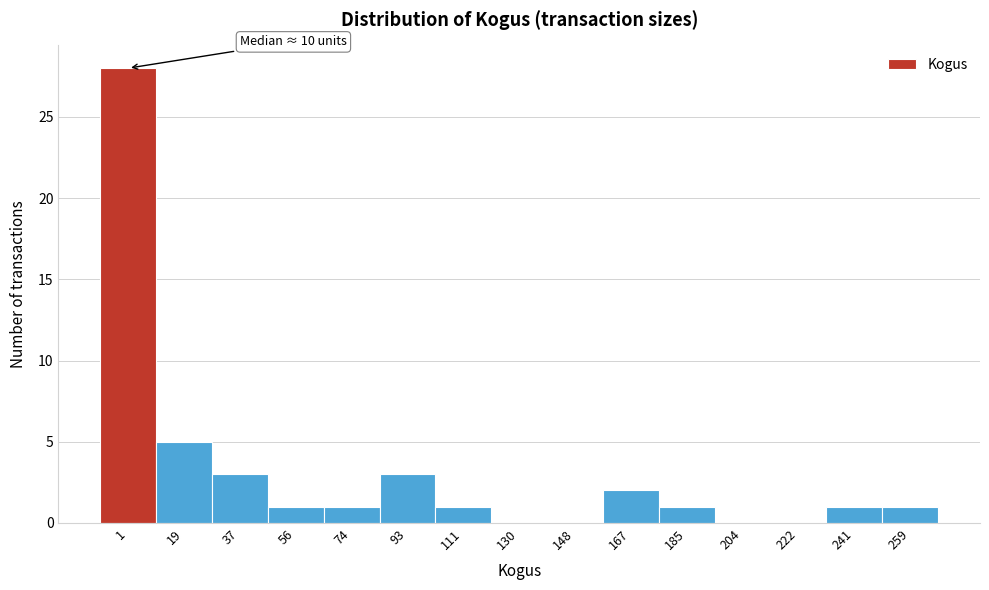

Reading left to right, transcribe all the data shown in this chart.

1=28	19=5	37=3	56=1	74=1	93=3	111=1	130=0	148=0	167=2	185=1	204=0	222=0	241=1	259=1